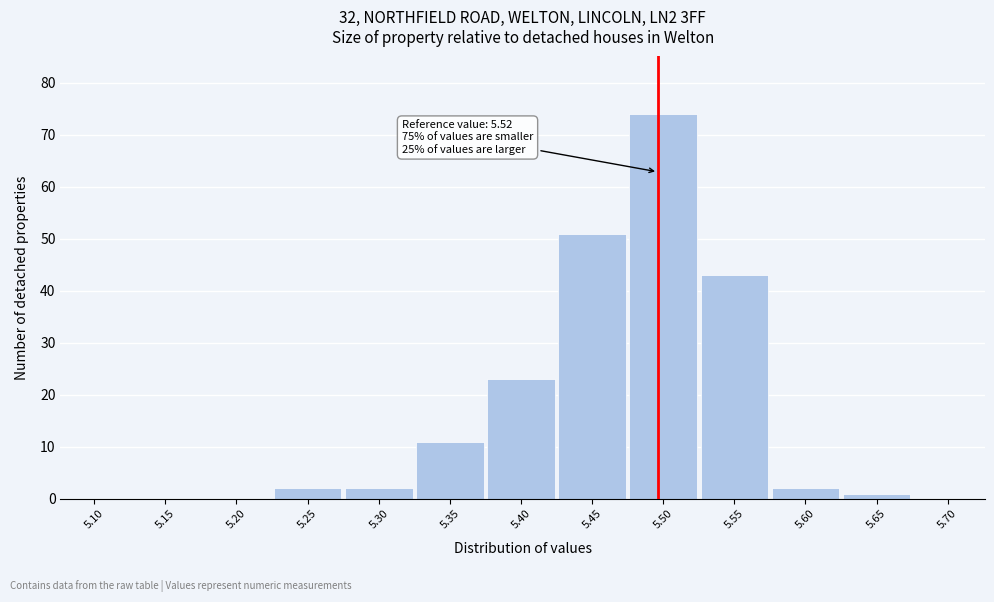

Reading left to right, what are all the values shown in this chart?

5.10=0	5.15=0	5.20=0	5.25=2	5.30=2	5.35=11	5.40=23	5.45=51	5.50=74	5.55=43	5.60=2	5.65=1	5.70=0